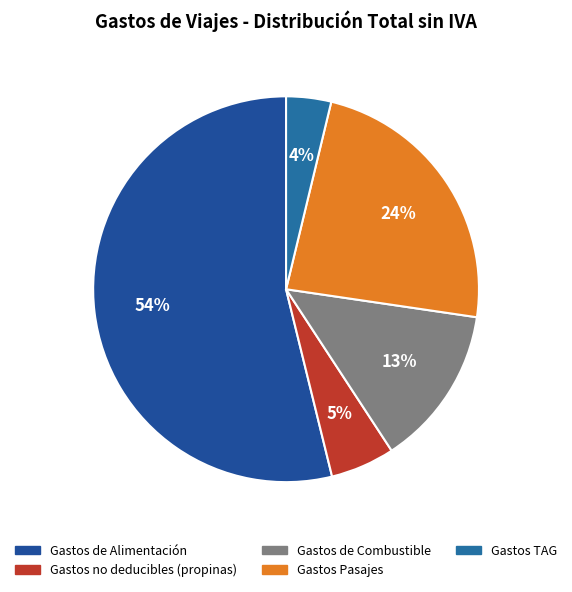

To the nearest percent, what percentage of the pie is Gastos no deducibles (propinas)?

5%